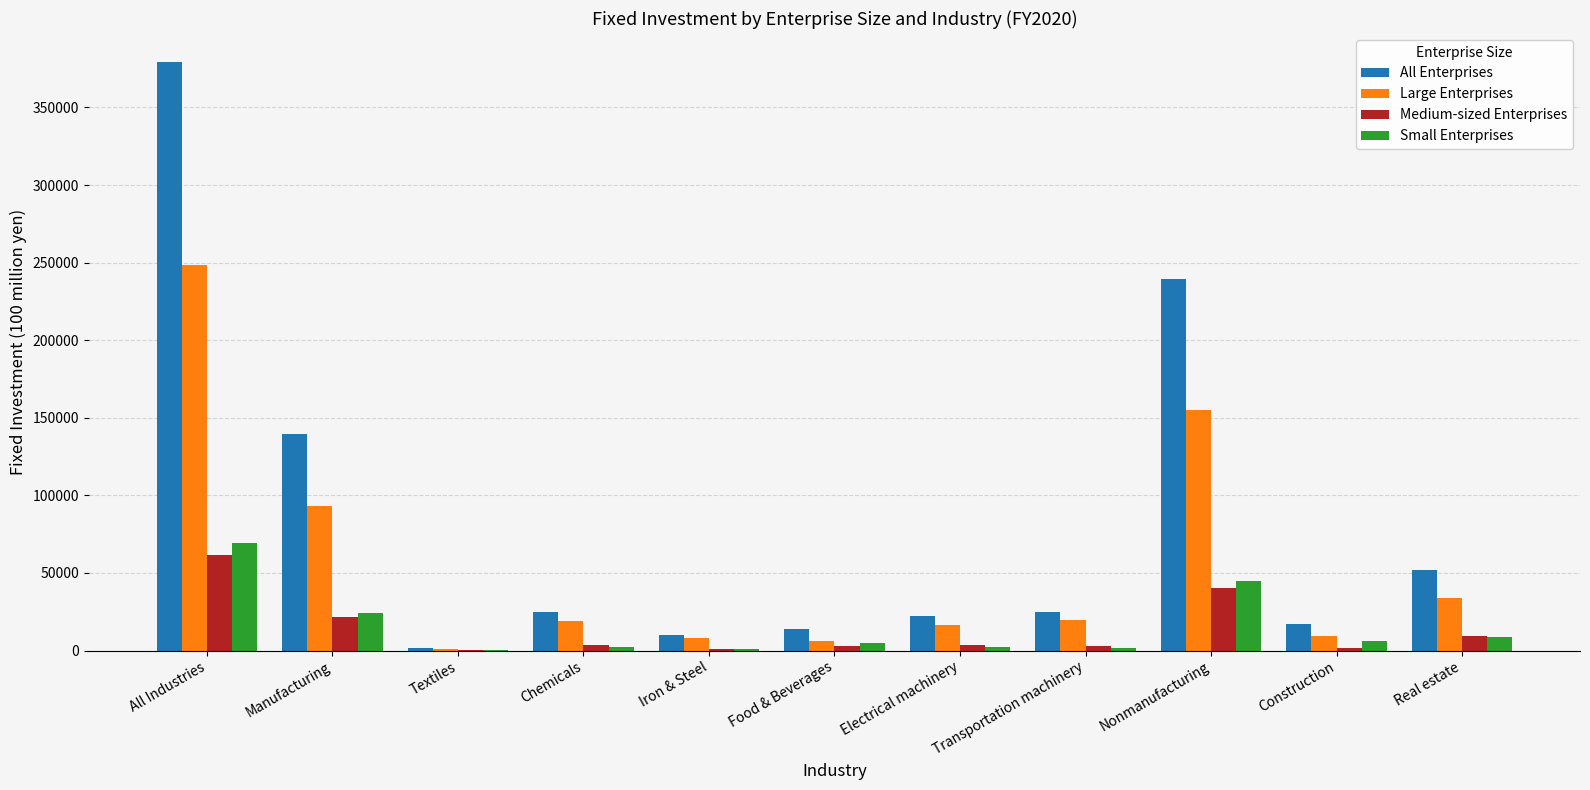

At which category is the sum across all series the highest?

All Industries